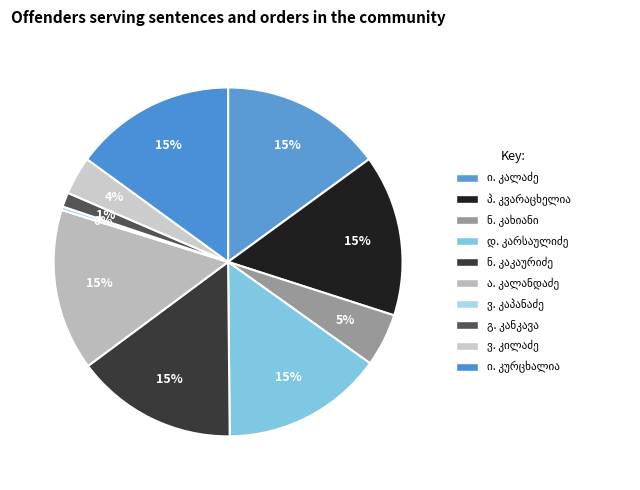

What percentage do ნაპოლეონ ოტიას ძე კახიანი and ნიკოლოზ პეტრეს ძე კაკაურიძე together represent?

19.9%